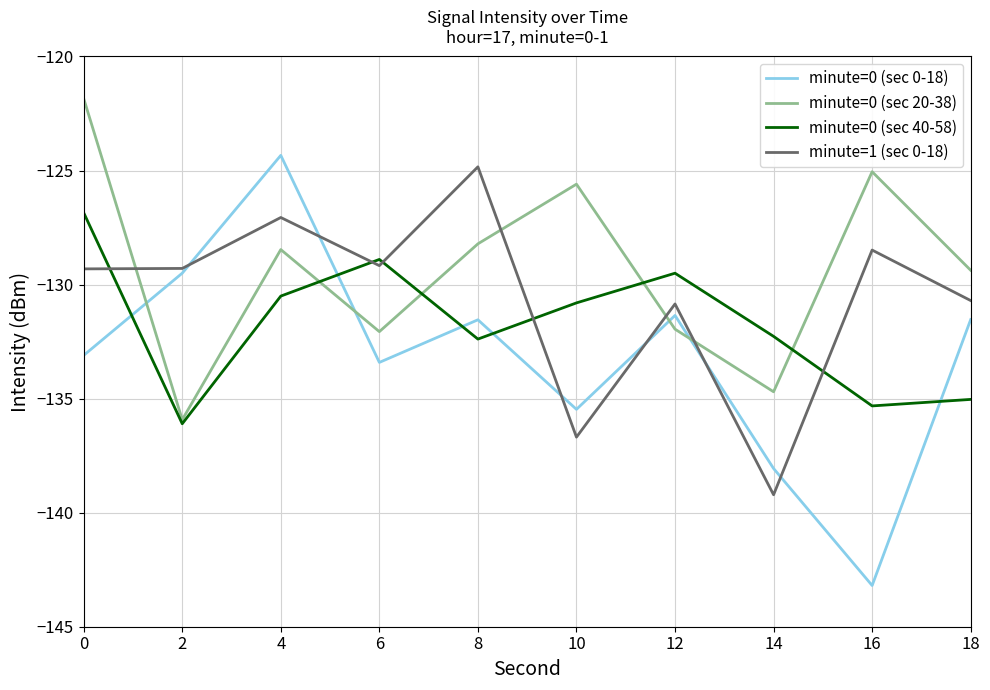

How many interior local valleys does the minute=0 (sec 0-18) series have?

3